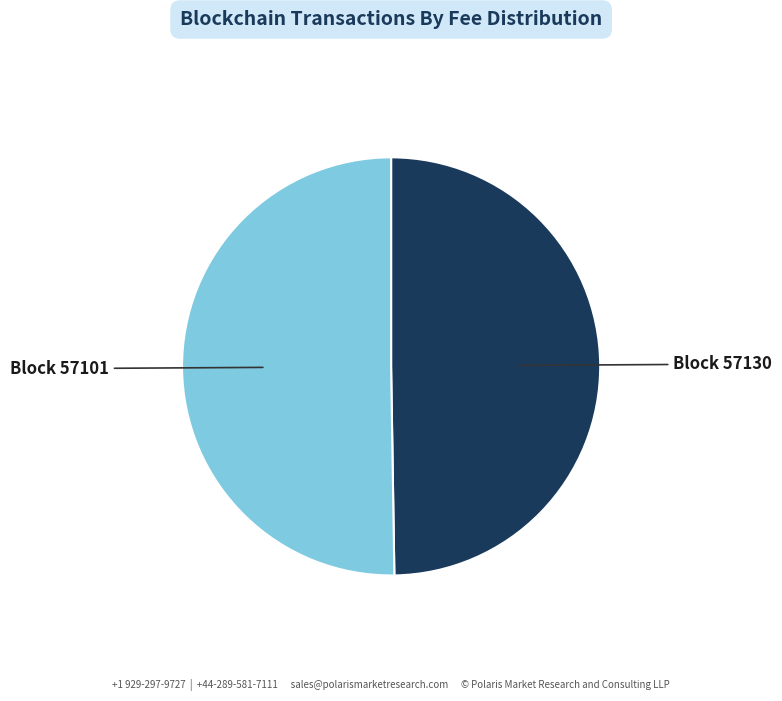

Do Block 57130 and Block 57101 together represent more than half of the pie?

Yes